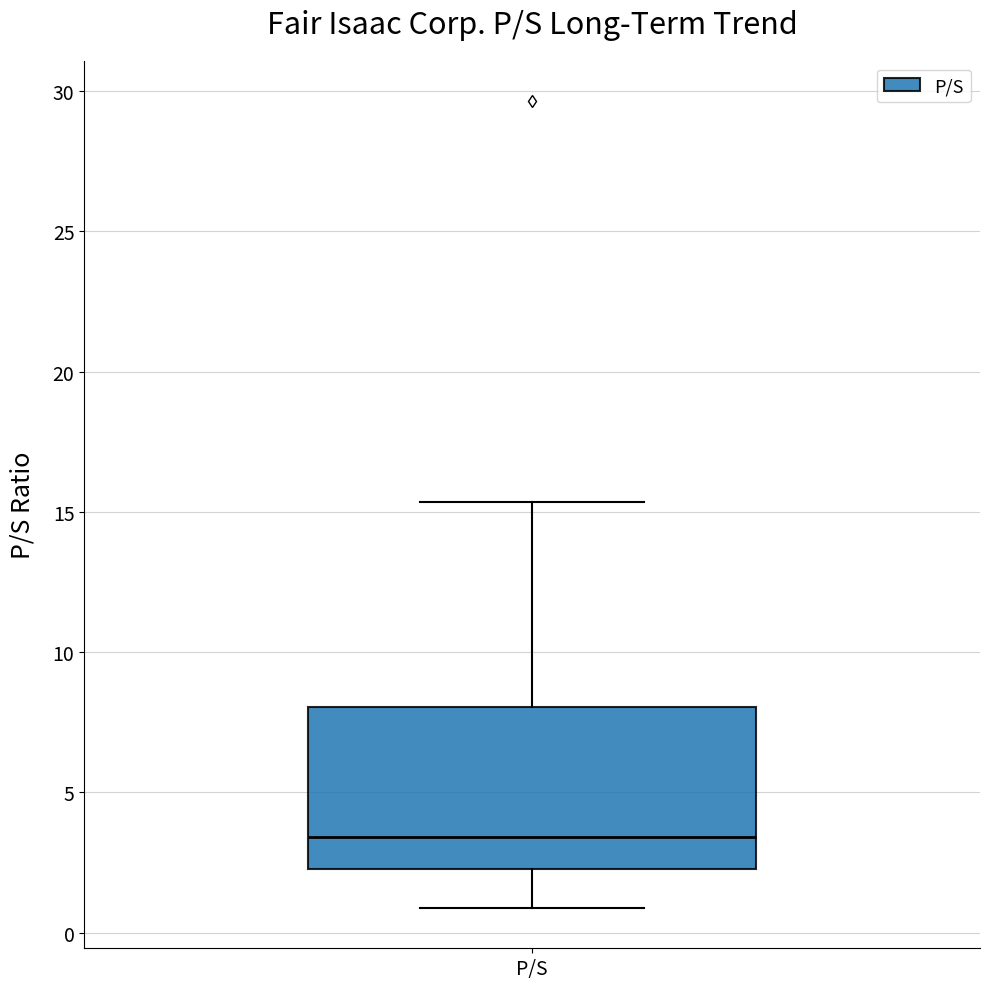

Transcribe this box plot: give where the median line is, the range the box spans, and where the two whiskers end, as read against the y-axis. The values are not printed on the chart, so give them approximately, as read against the axis.

median 3.5, box 2.5 to 8.0, whiskers 1.0 to 15.5